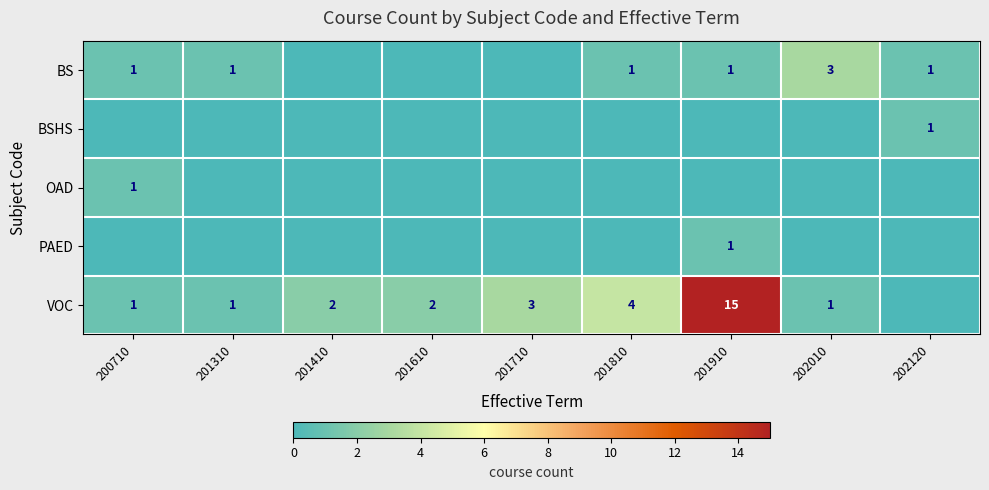

Is the value of BS at 201910 greater than the value of VOC at 201710?

No